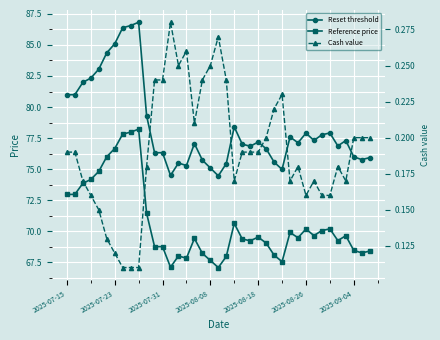

True or false: Reference price and Cash value cross at least once.

False